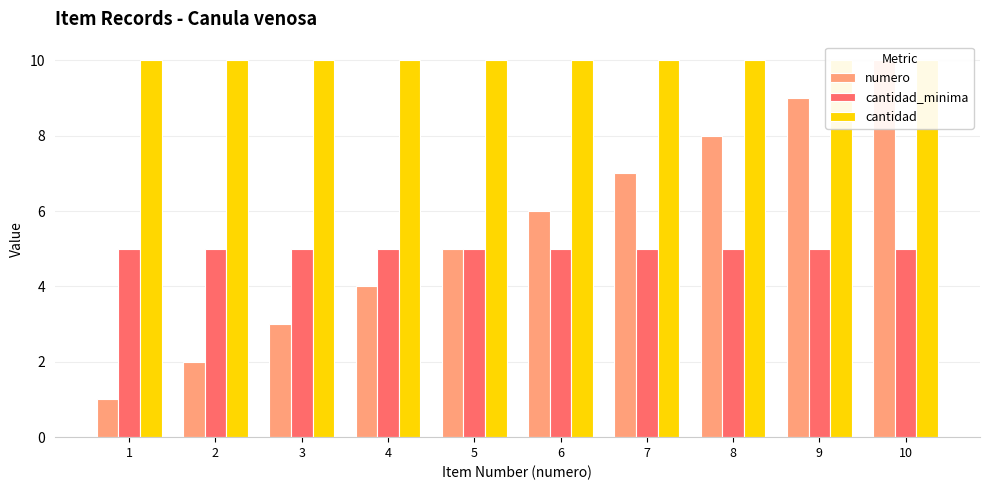

How many groups of bars are there?

10